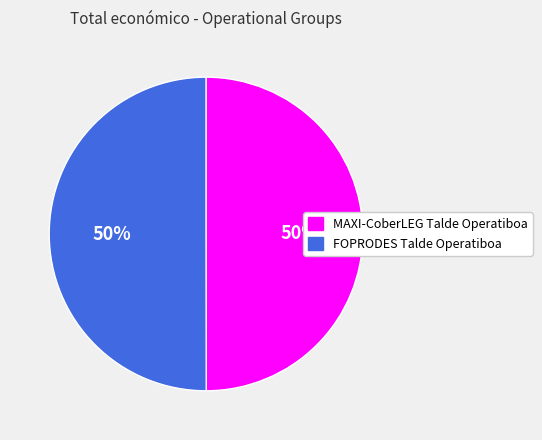

Is the sum of FOPRODES Talde Operatiboa and MAXI-CoberLEG Talde Operatiboa greater than half?

Yes